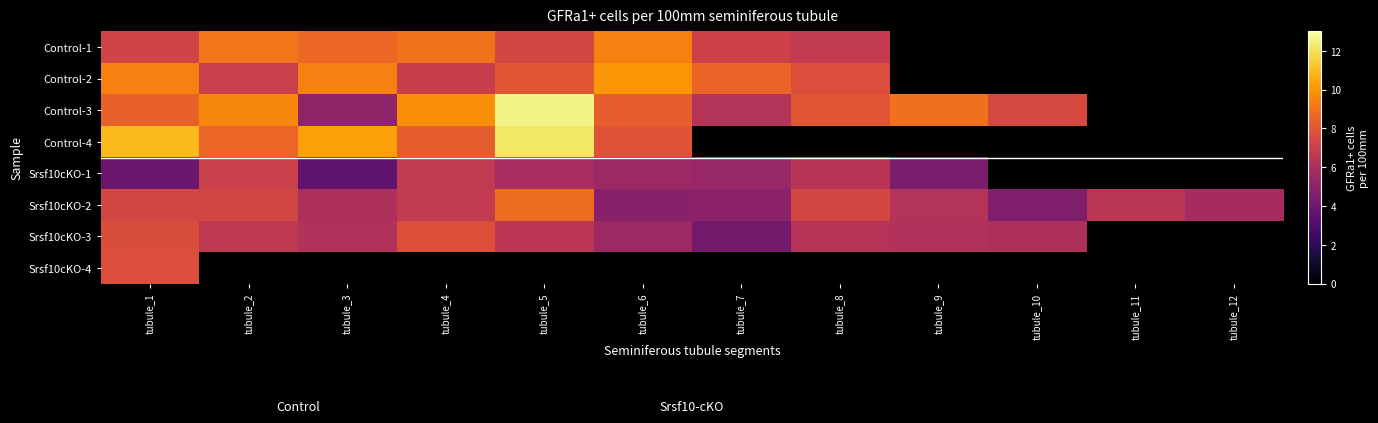

Read the Control-3 value at tubule_4.

9.8